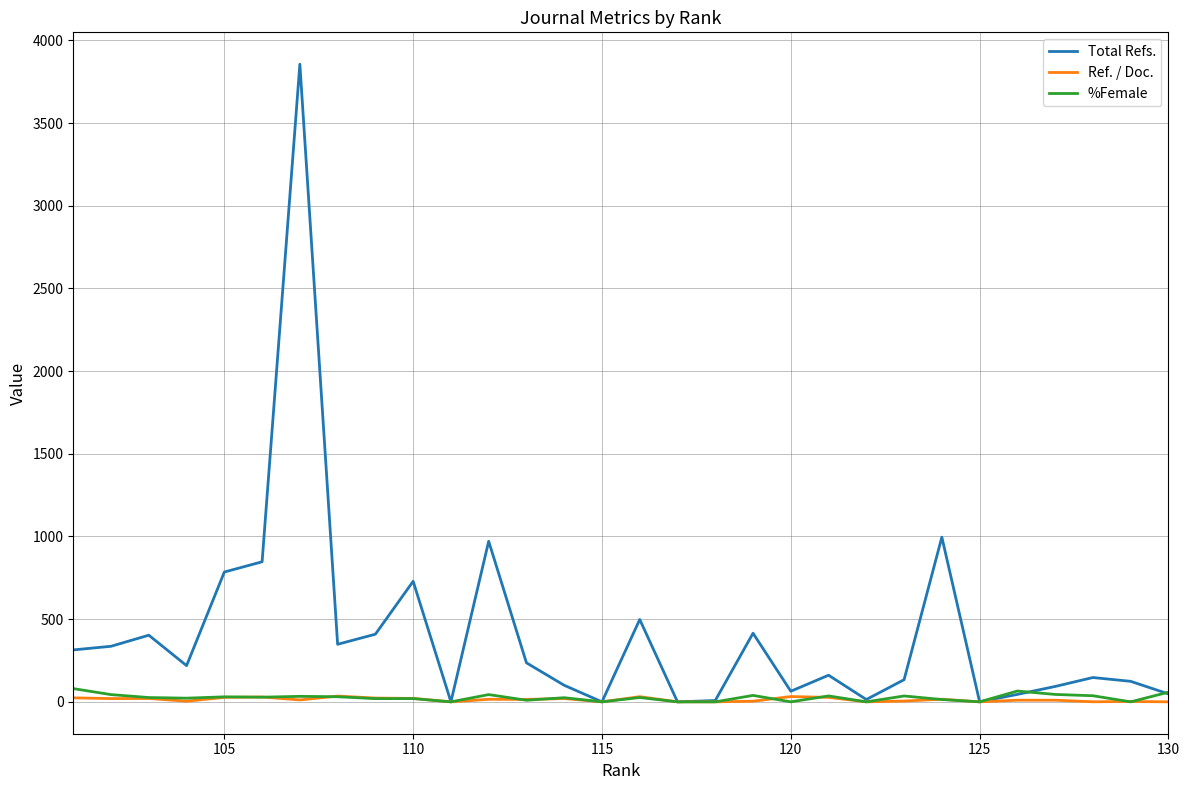

How many values in Ref. / Doc. are above zero?

23